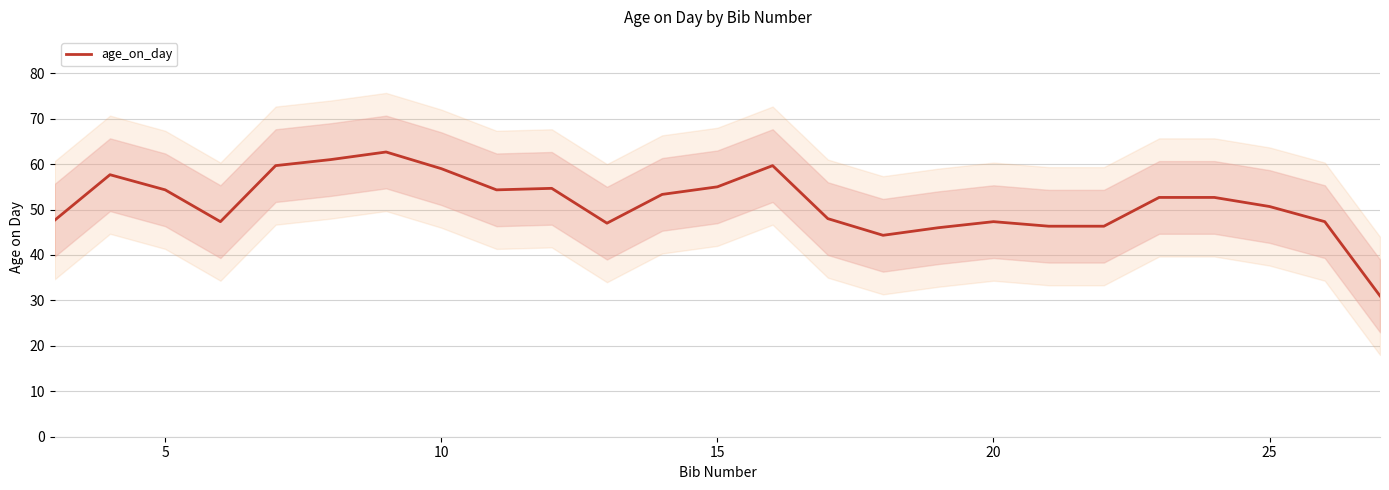

What is the difference between the maximum and minimum values?

31.7